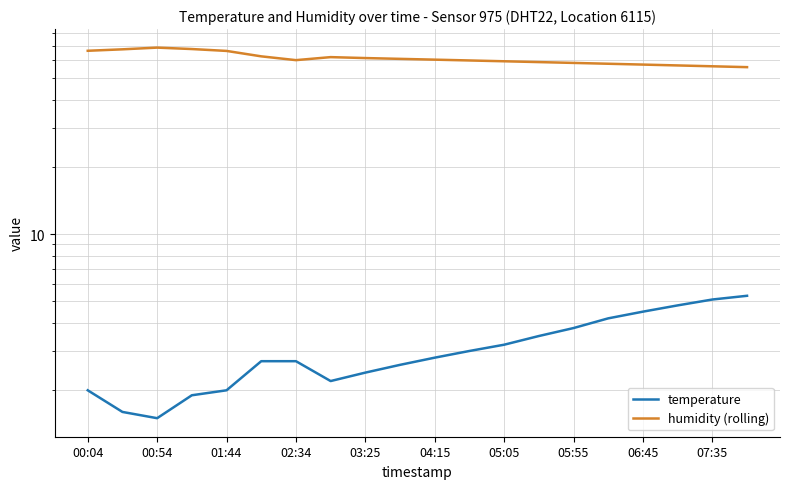

How many lines are shown in the chart?

2